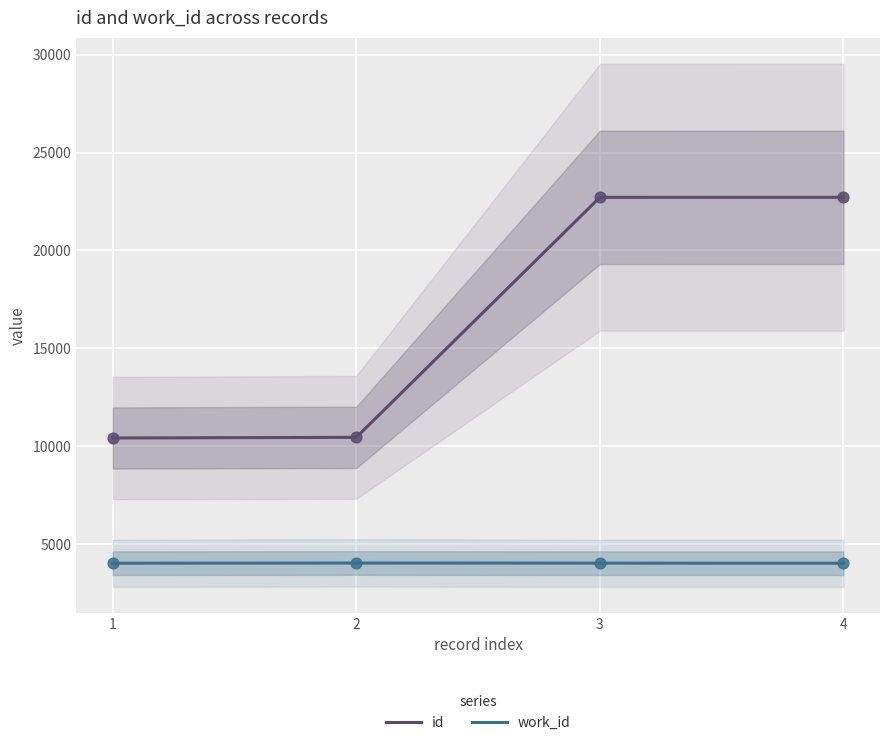

Which series has the largest total across all categories?

id